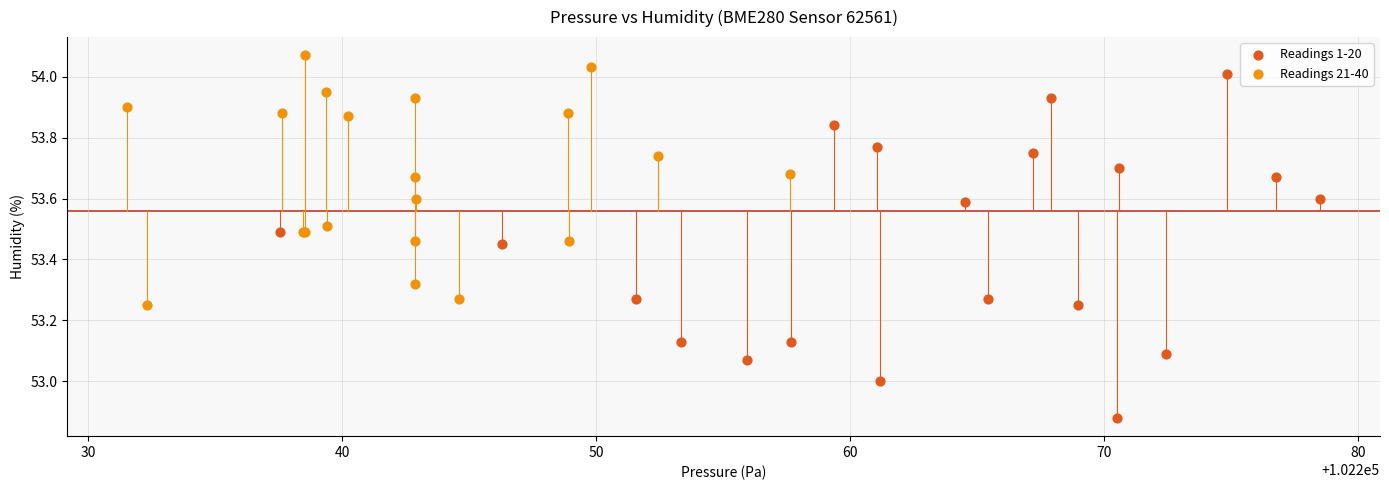

Which series has the widest spread of Y values?

Readings 1-20